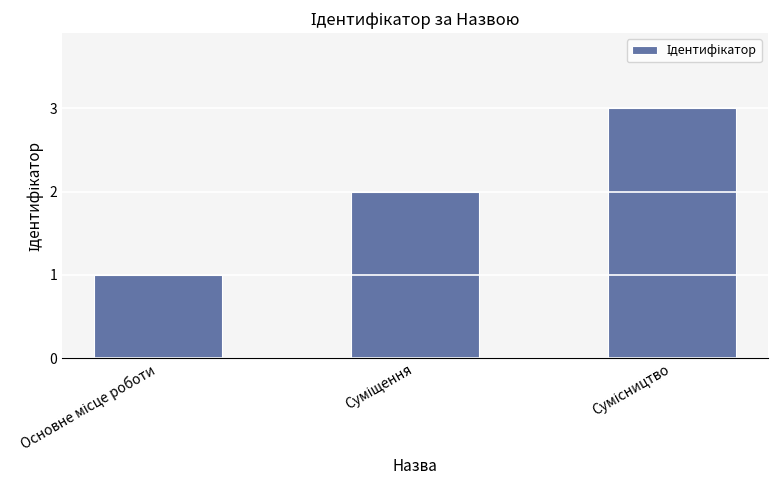

What is the value of the 2nd bar from the left?

2